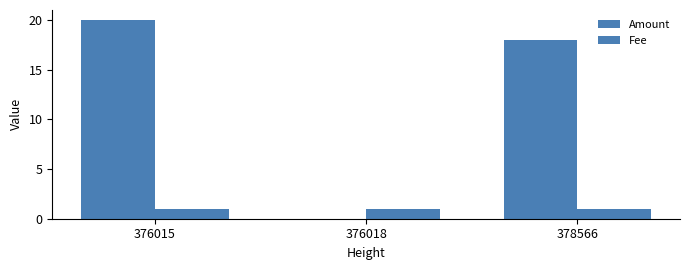

Does the chart contain stacked bars?

No